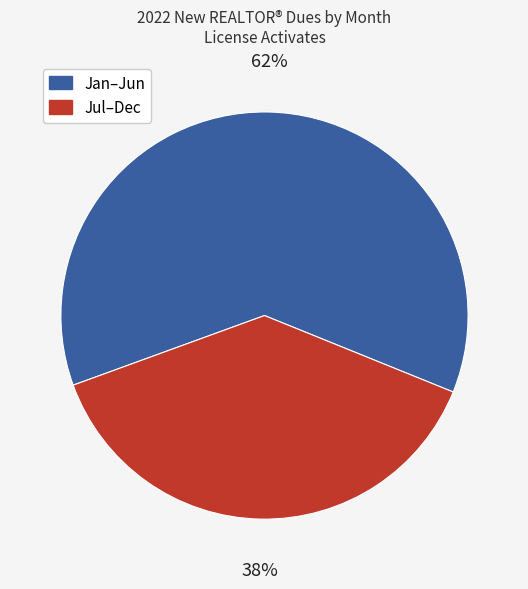

To the nearest percent, what is the average slice percentage?

50%